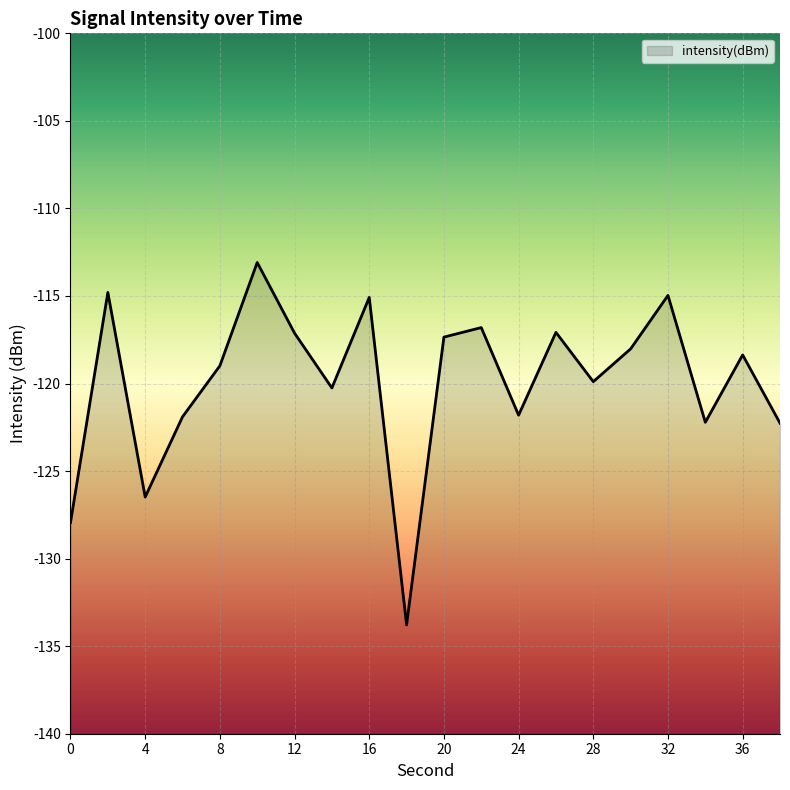

True or false: the data shows -115.1 at 16.

True